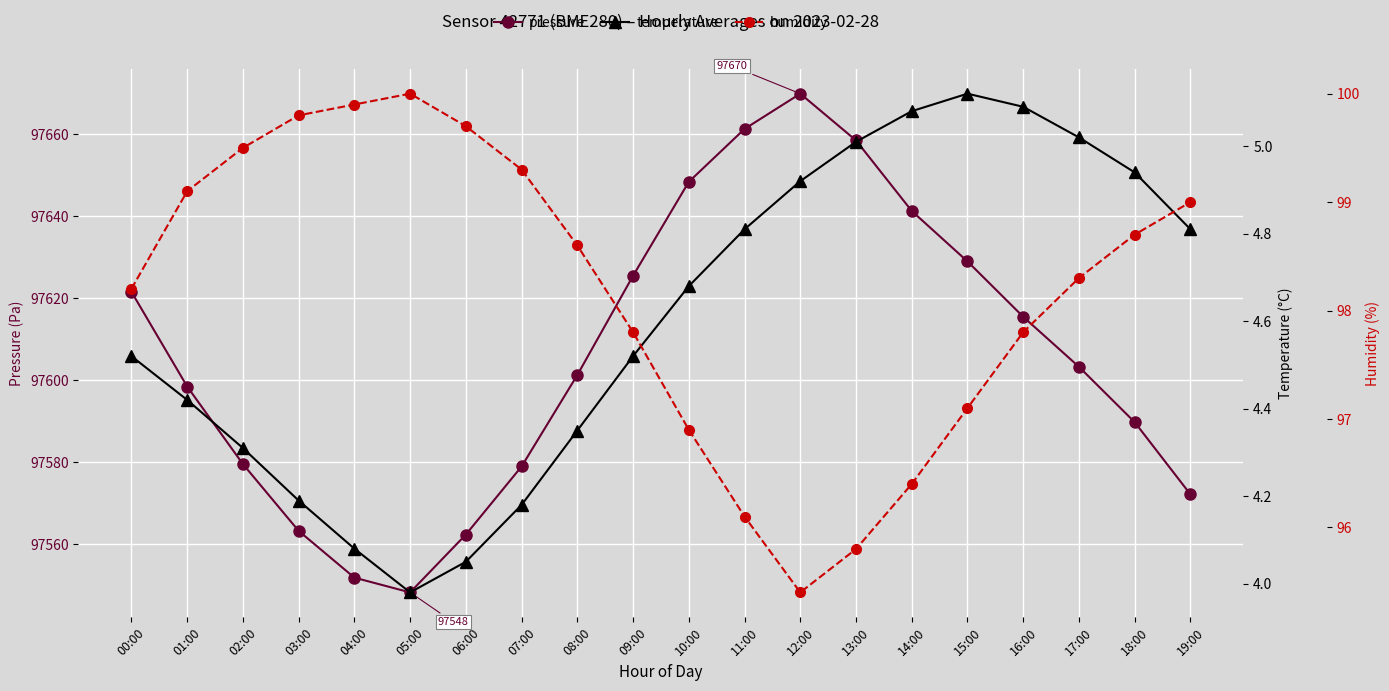

What is the label of the 17th point from the right?

03:00